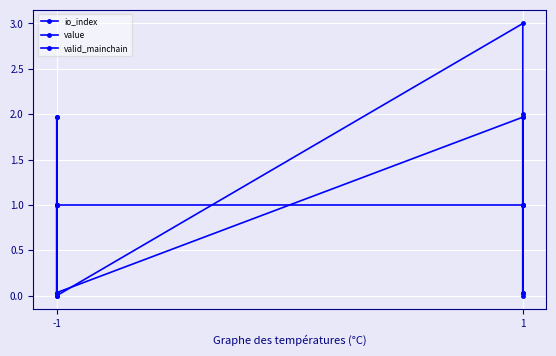

Which series has the largest total across all categories?

value